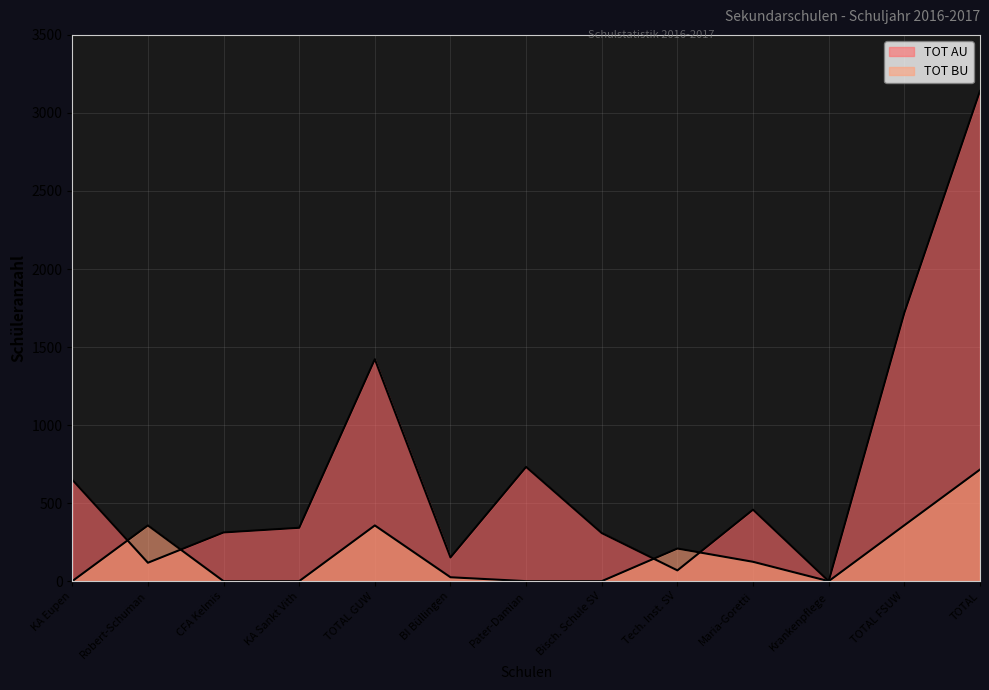

What is the spread (max minus min) of values at TOTAL GUW?

1065